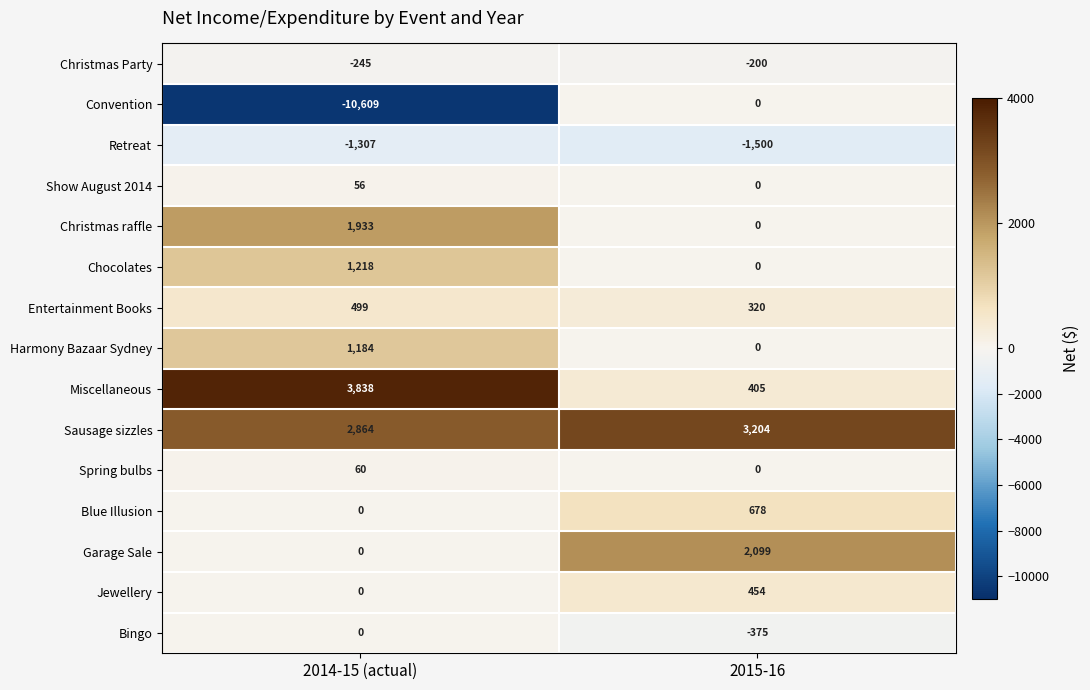

What is the sum of all Jewellery values?

454